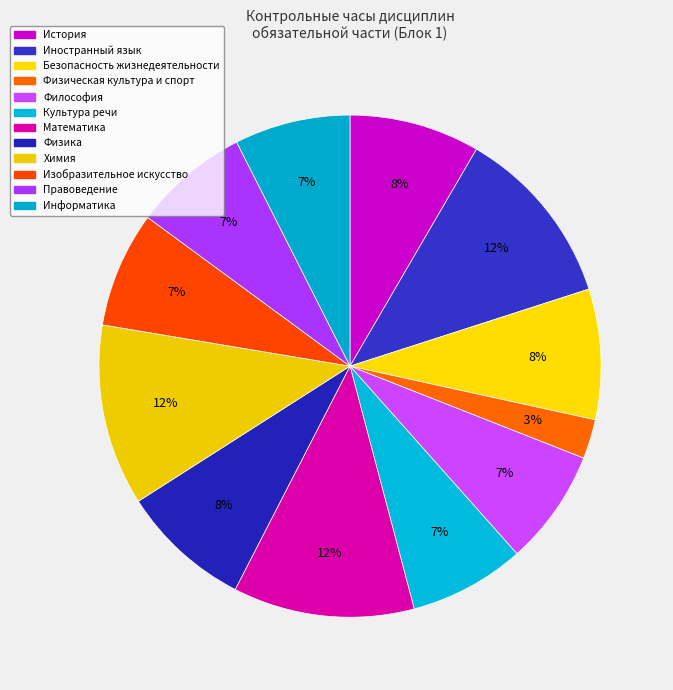

Which slice is the largest?

Математика